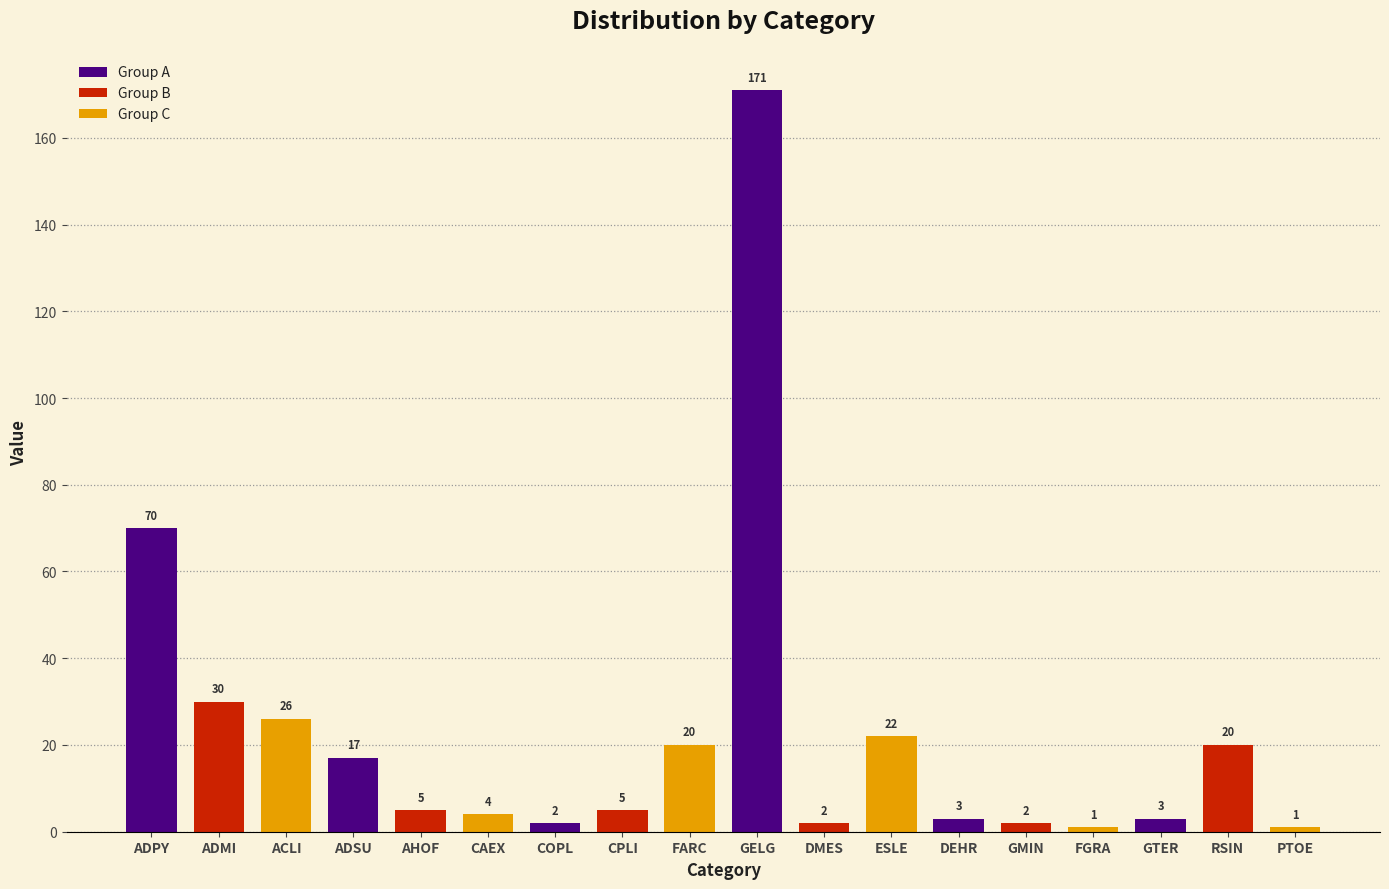

True or false: the data shows 2 at COPL.

True